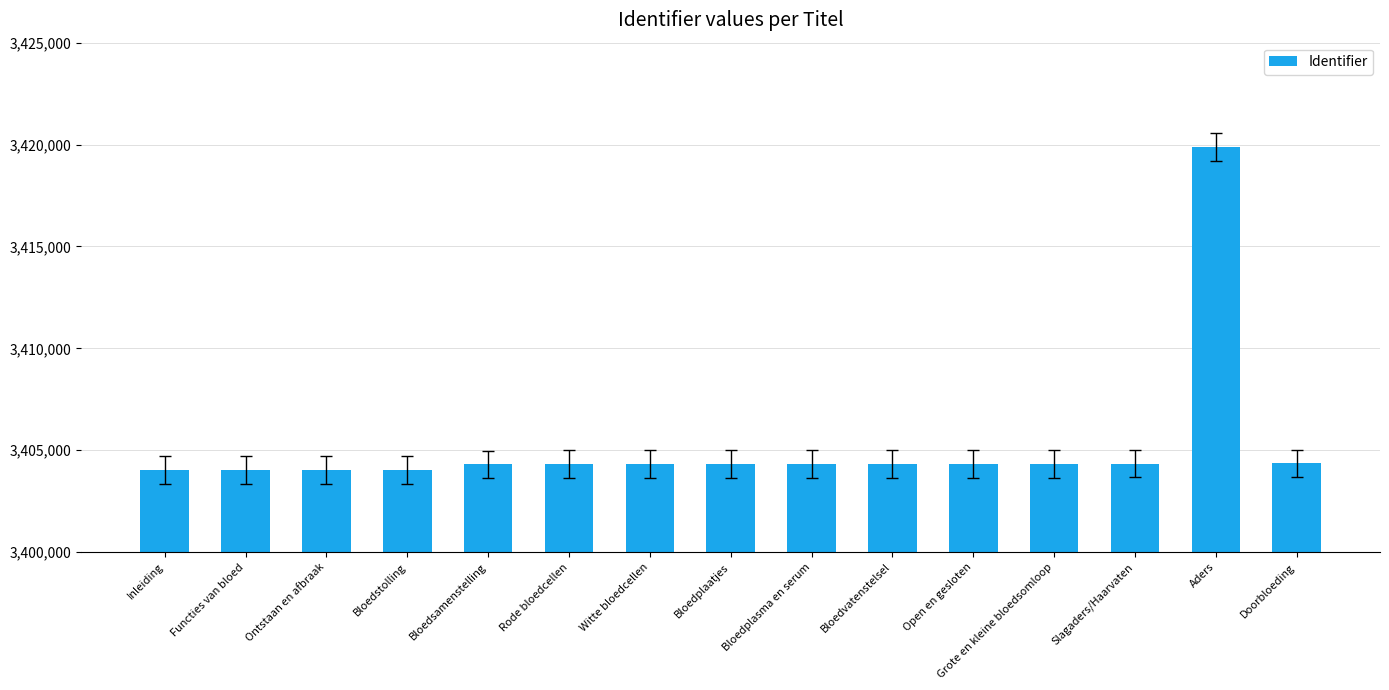

What is the value of the 10th bar from the left?

3404332